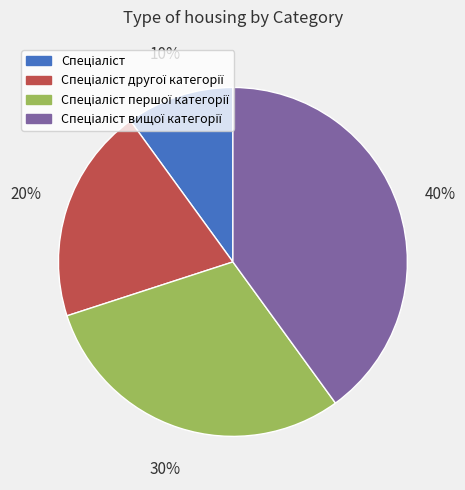

To the nearest percent, what is the difference between the largest and smallest slice percentages?

30%